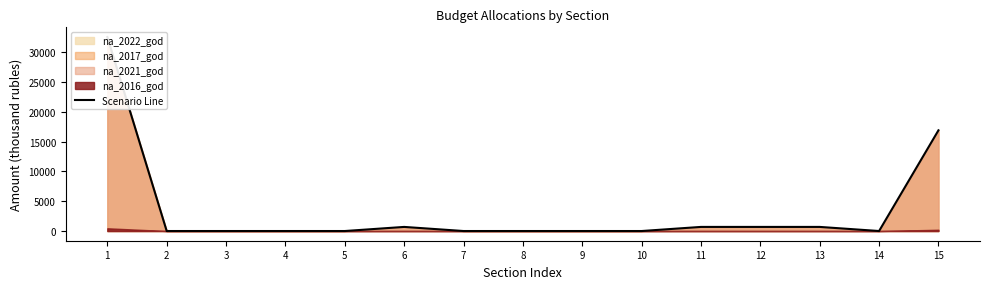

At which category does the data reach its first local valley?

14